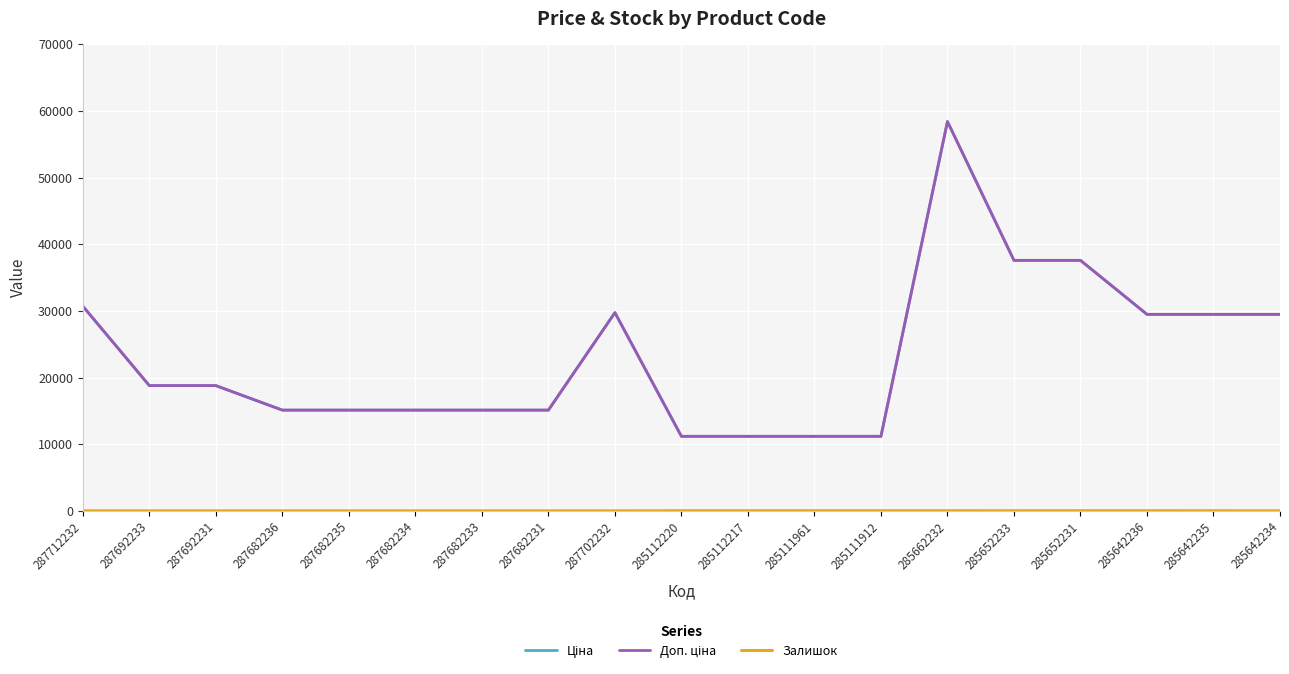

What is the label of the 7th point from the left?

287682233